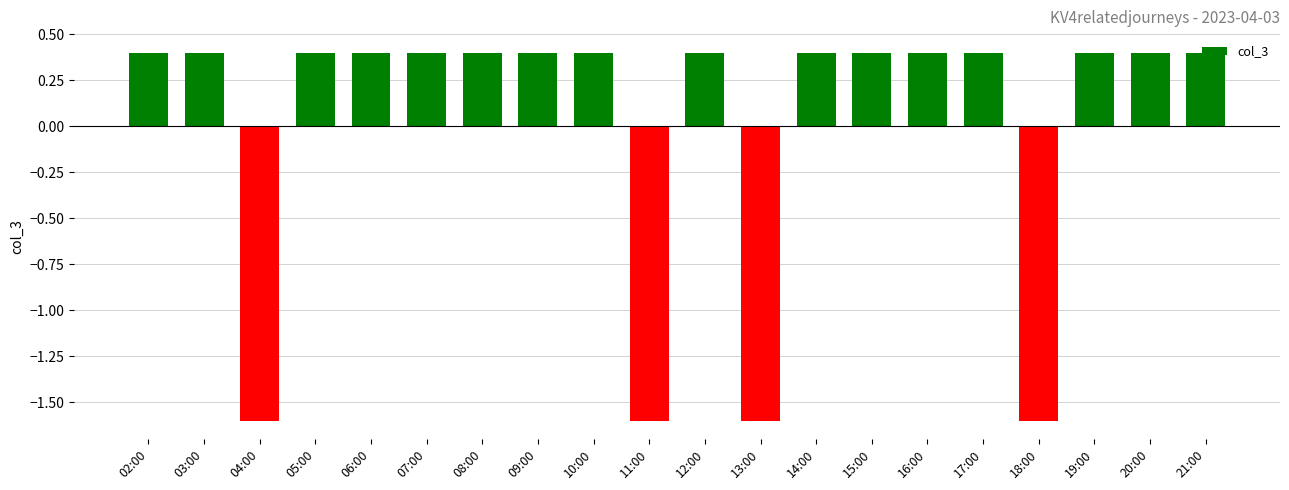

Are the bars horizontal?

No